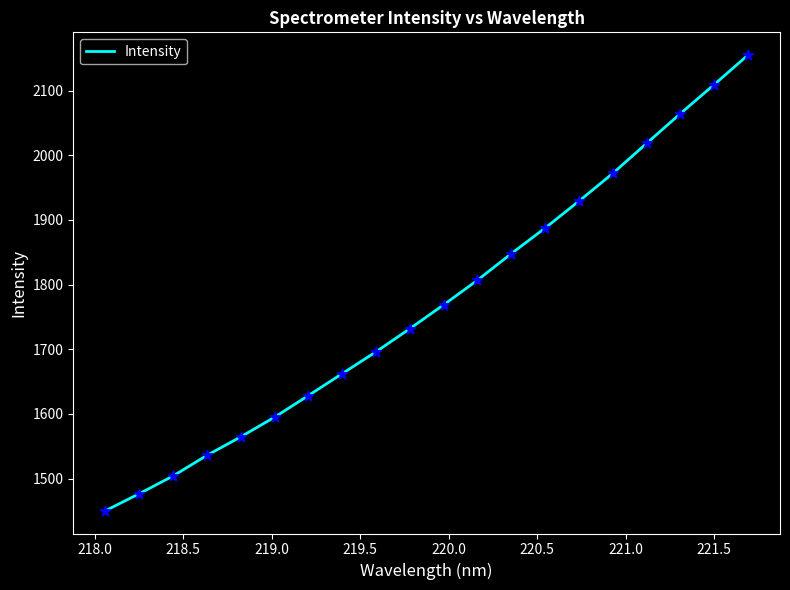

What is the difference between the maximum and minimum values?

704.6